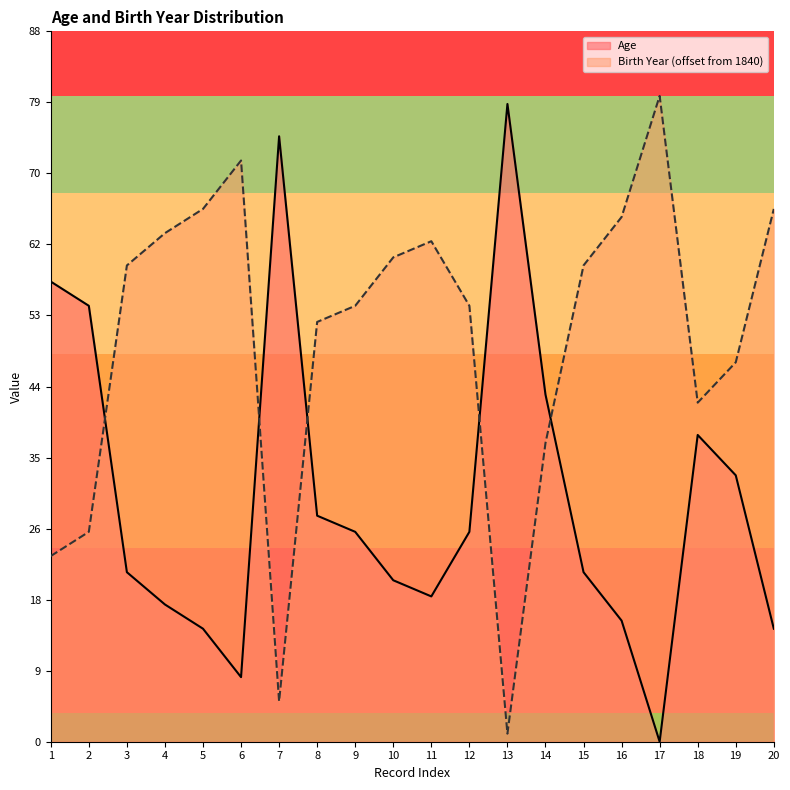

What is the difference between the maximum and minimum values in the Age series?

79